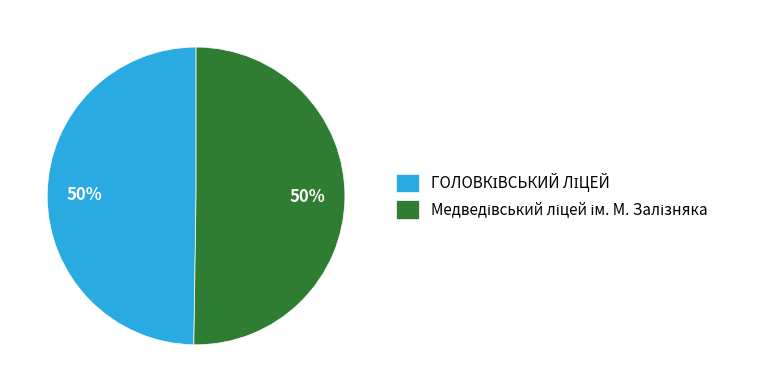

To the nearest percent, what is the average slice percentage?

50%